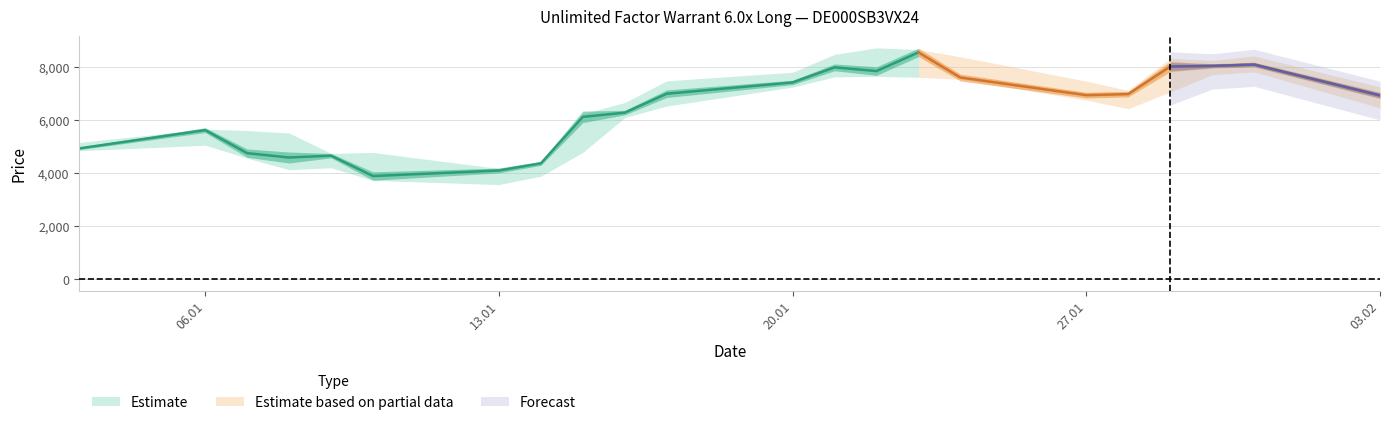

What is the minimum value shown in the chart?

3575